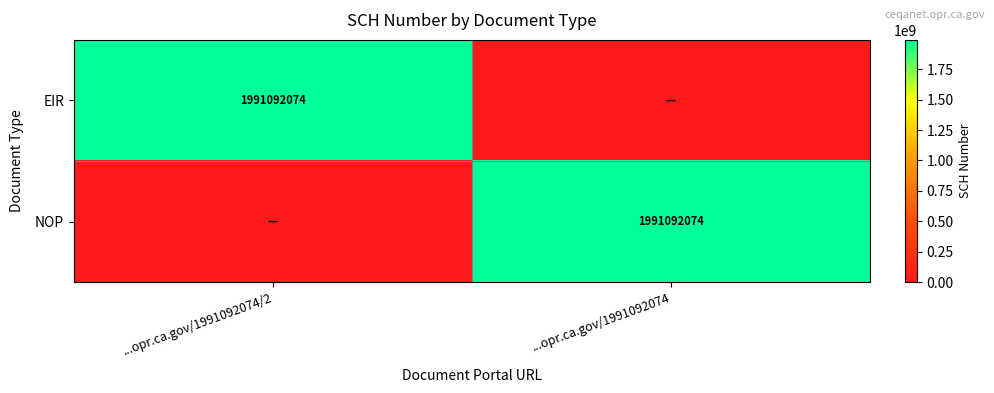

The EIR series shows 2703515305 at ...opr.ca.gov/1991092074/2. True or false?

False